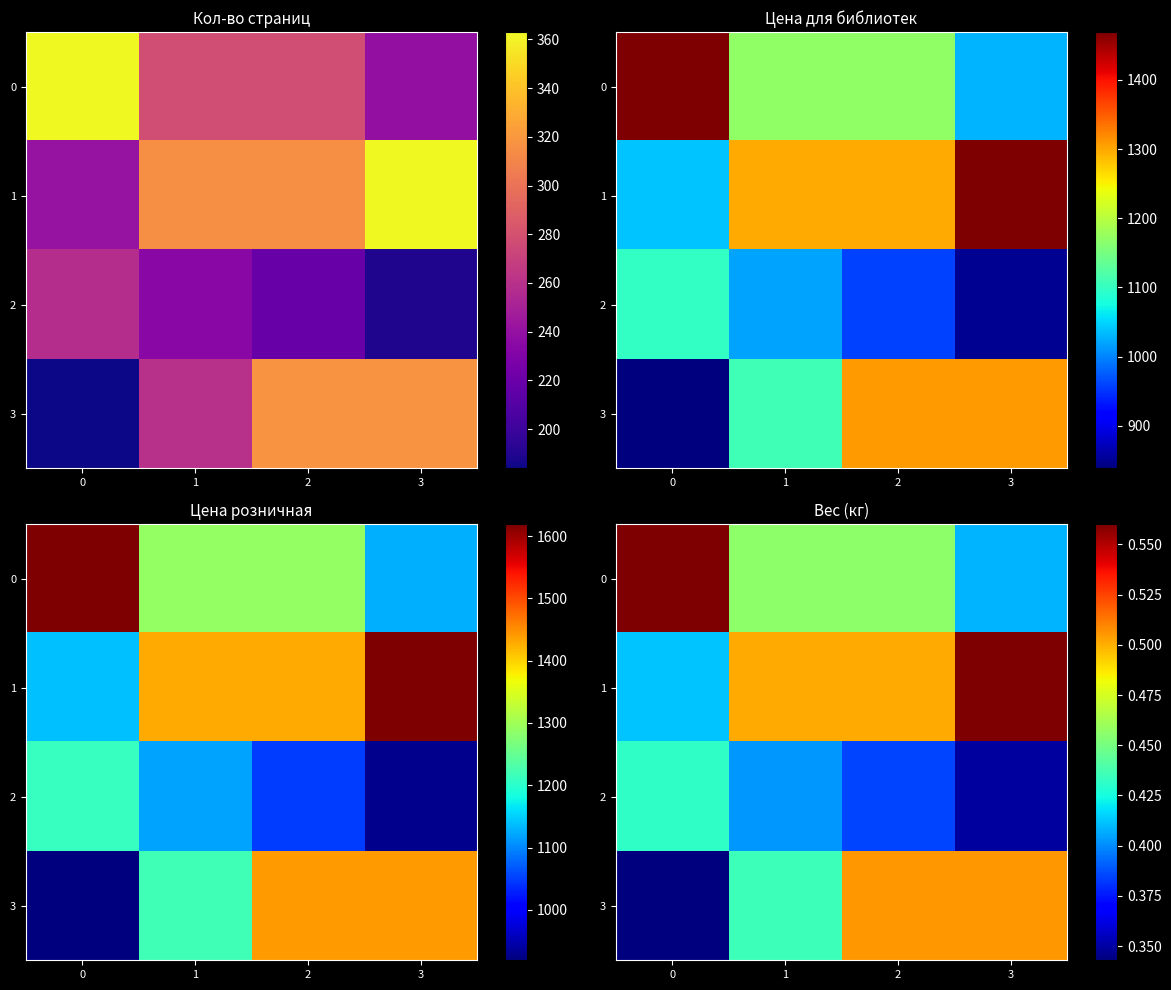

Which has a higher value, 3 or 2?

2